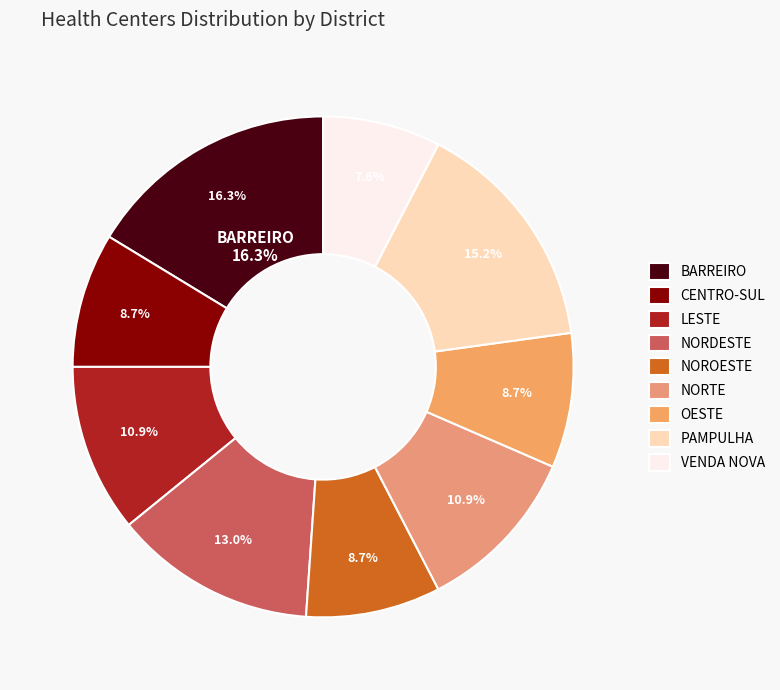

Does any single category account for the majority?

No